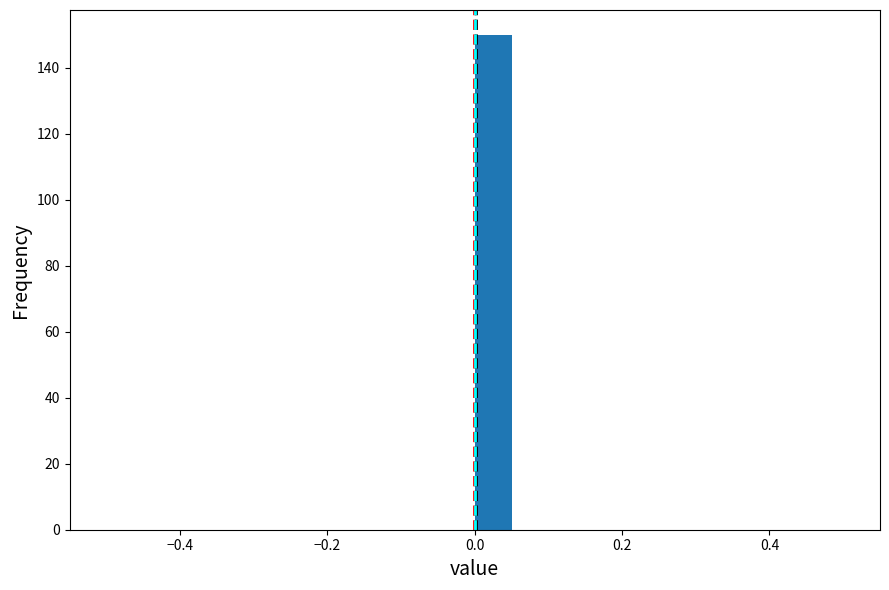

Around what value on the x-axis is the tallest bar? Give the approximate position of its centre, as read against the axis.

0.02